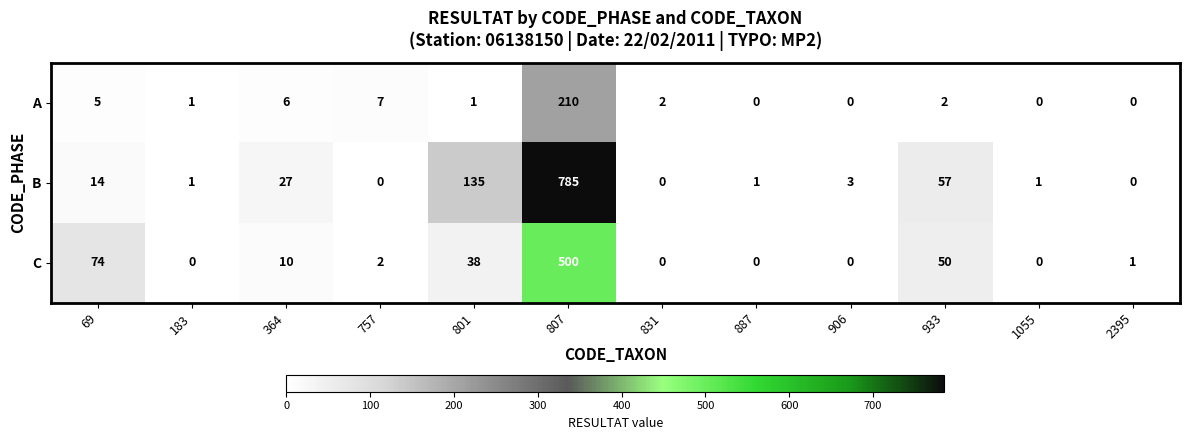

At which label is C closest to 250?

69